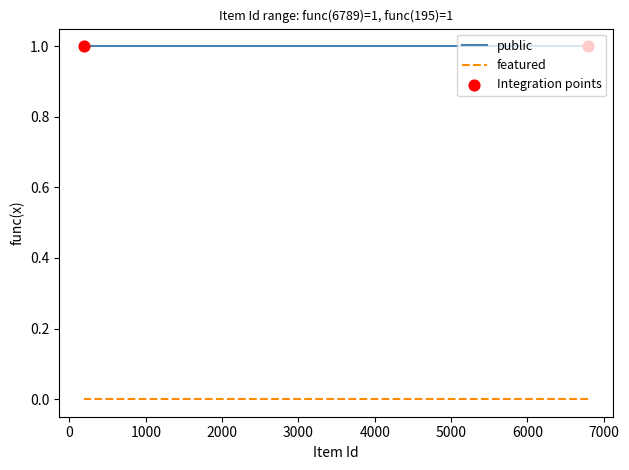

Which series reaches the minimum Y coordinate?

featured